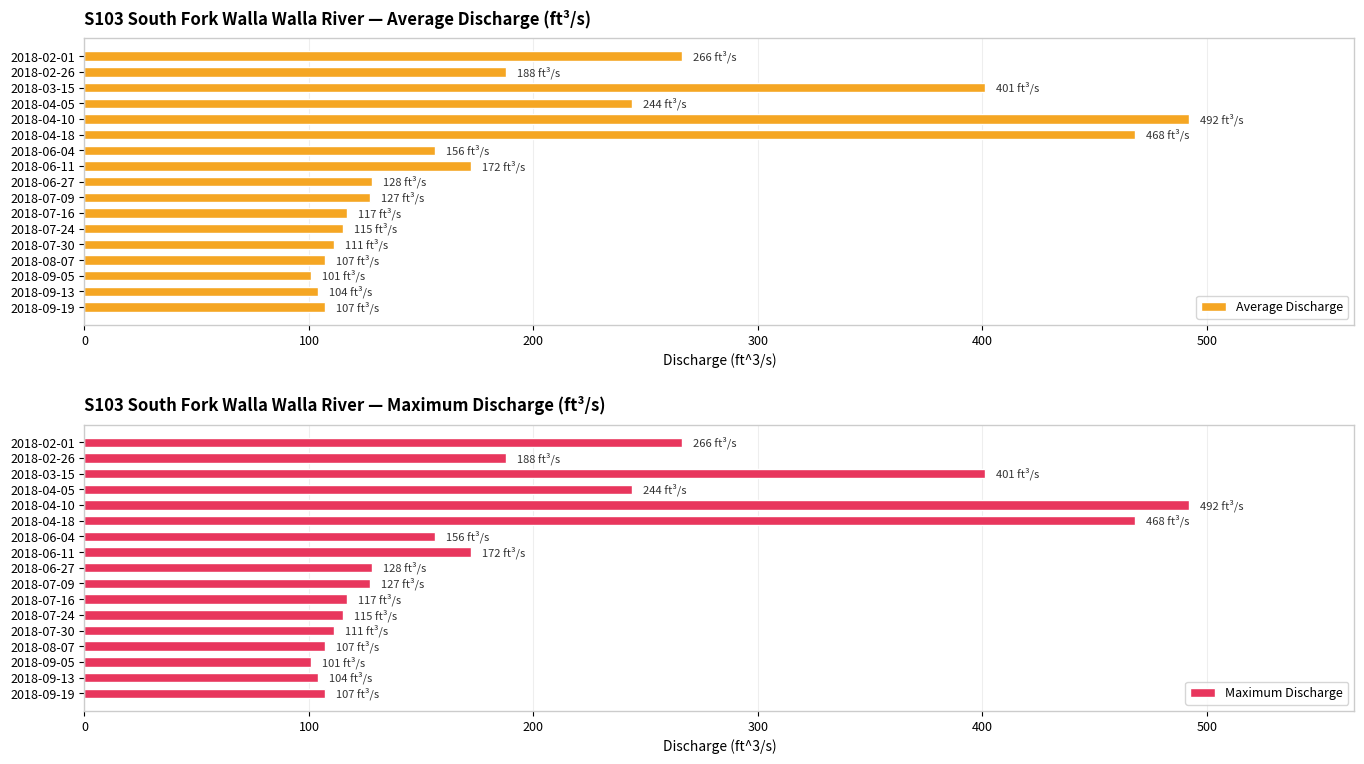

What is the maximum value for Average Discharge?

492